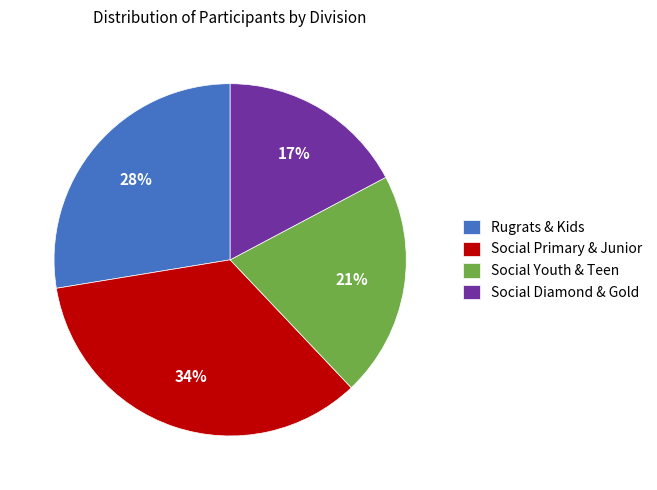

Is Social Primary & Junior the majority of the pie?

No